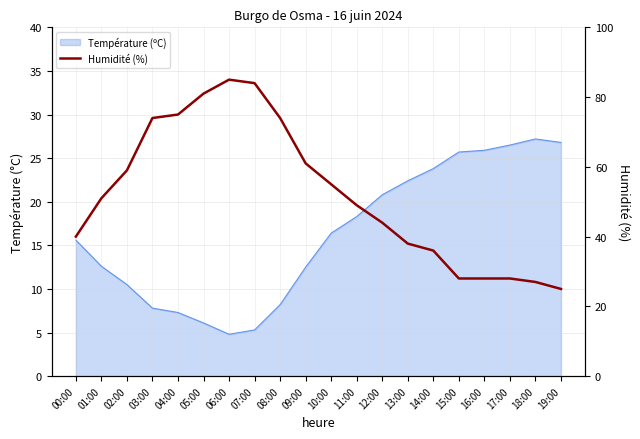

Where is the data nearest to the value 55?

10:00